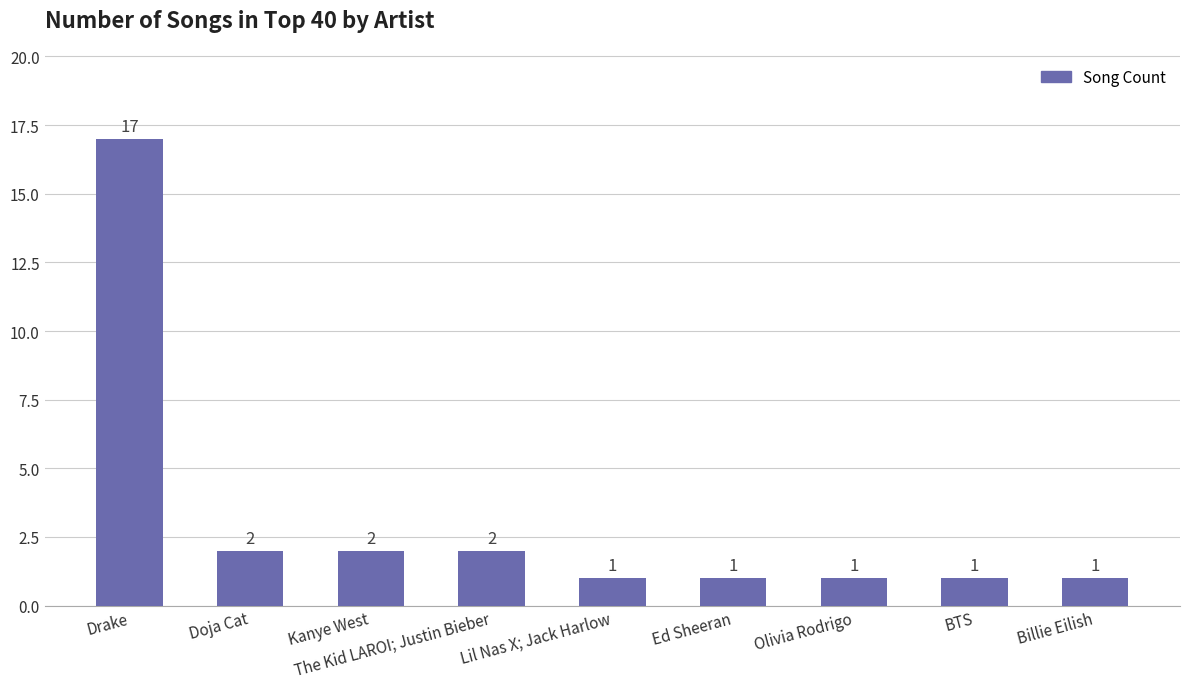

Which has a higher value, Billie Eilish or Drake?

Drake